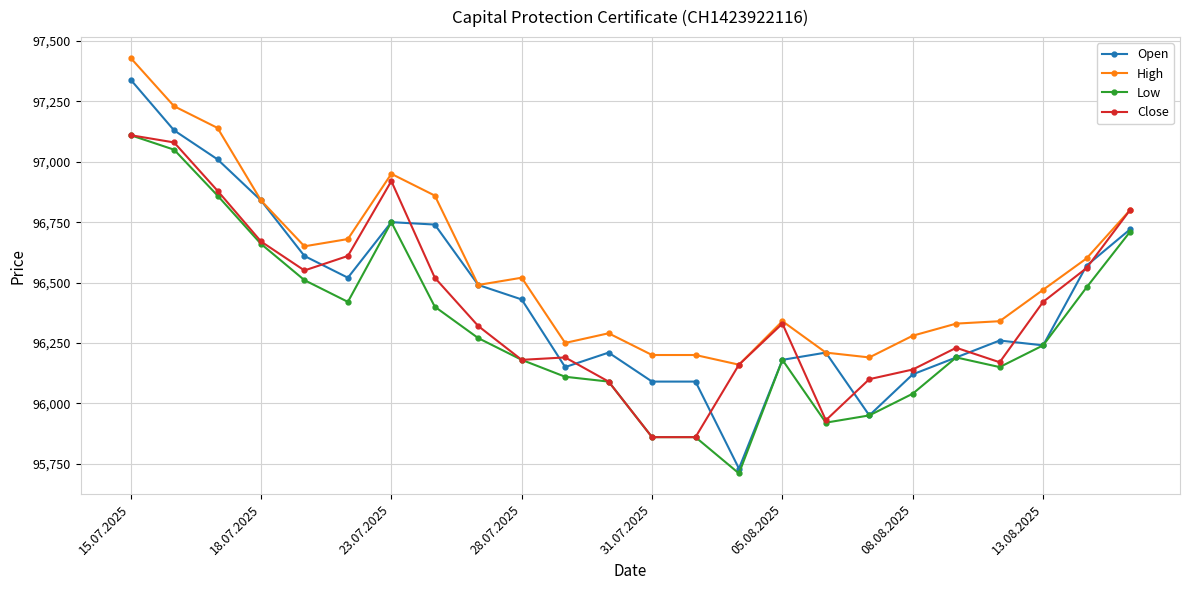

What is the minimum value shown in the chart?

95710